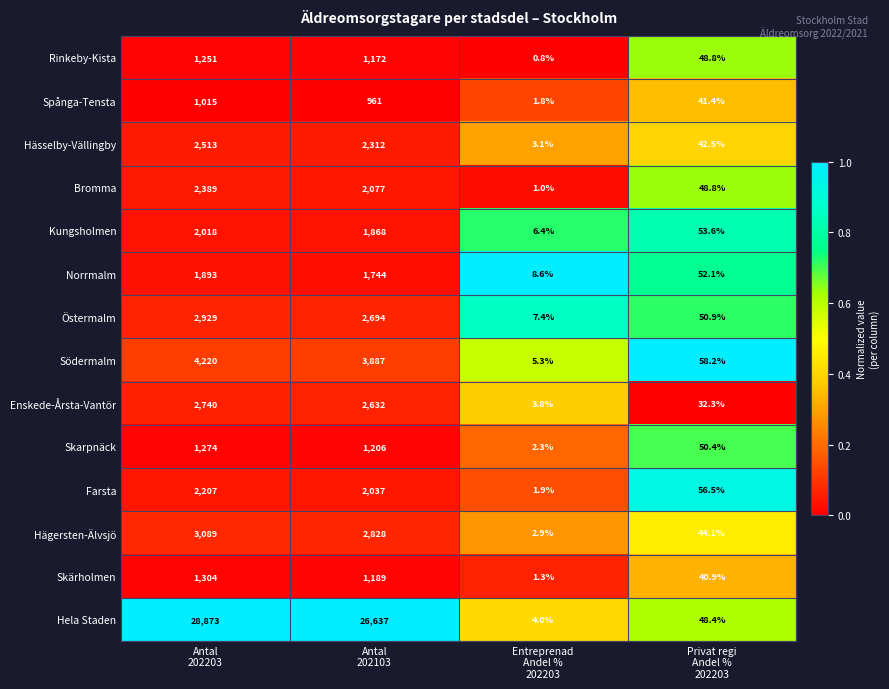

What is the highest value of the Skarpnäck series?

1274.0